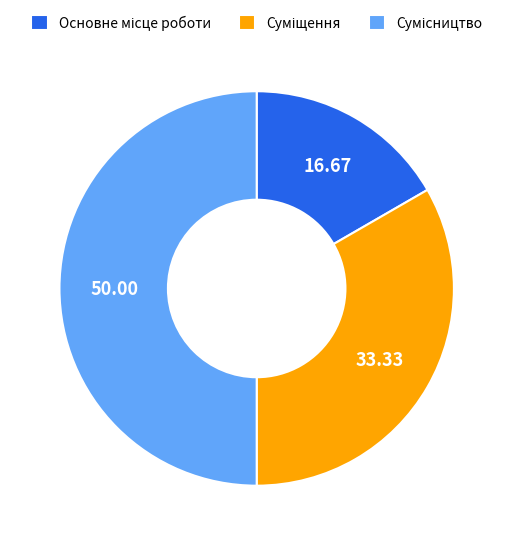

How many slices are in this pie chart?

3